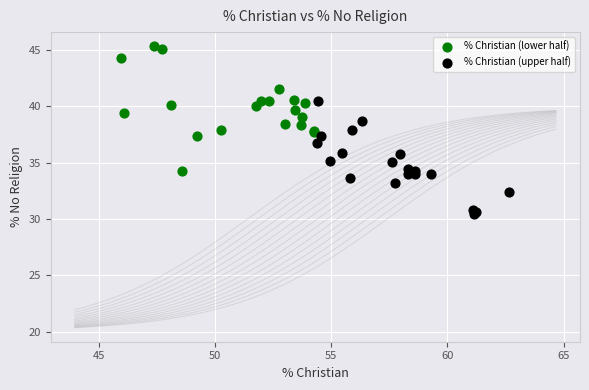

Which series contains the highest Y value?

% Christian (lower half)